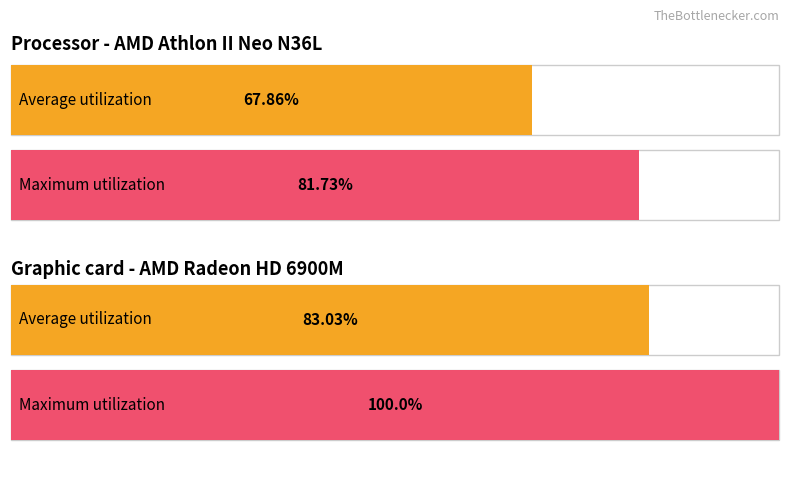

At 17, list the series in order from smallest to largest.

Average utilization, Maximum utilization